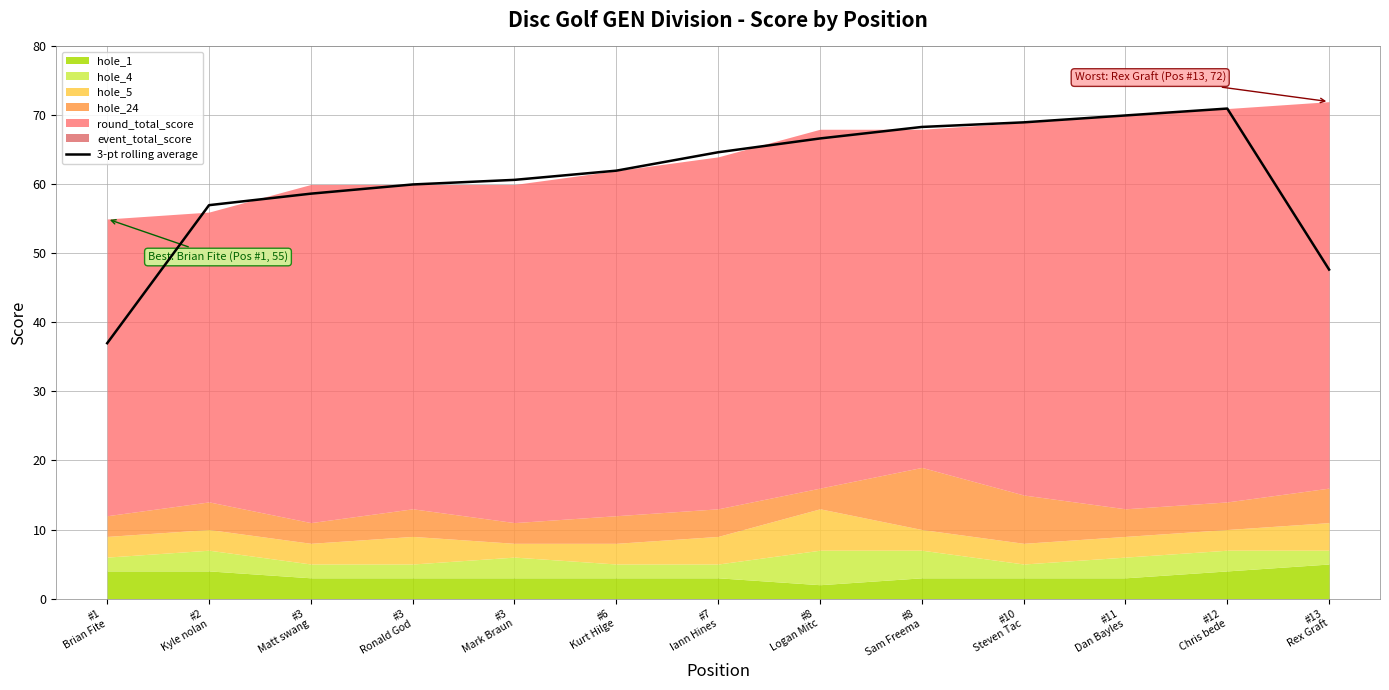

What is the label of the 3rd point from the left?

#3
Matt swang